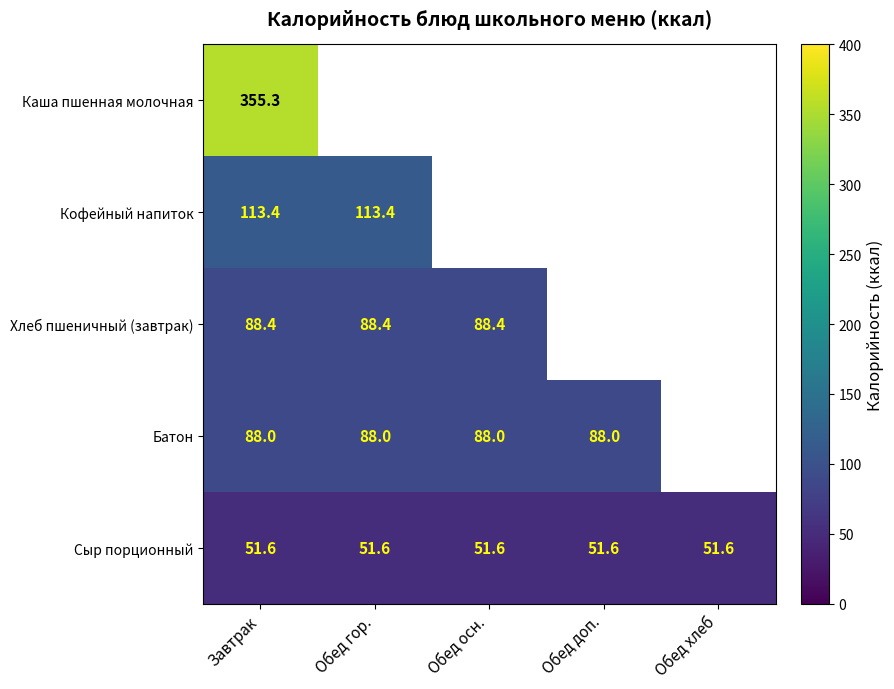

Is it true that Сыр порционный equals 24.6 at Обед хлеб?

False